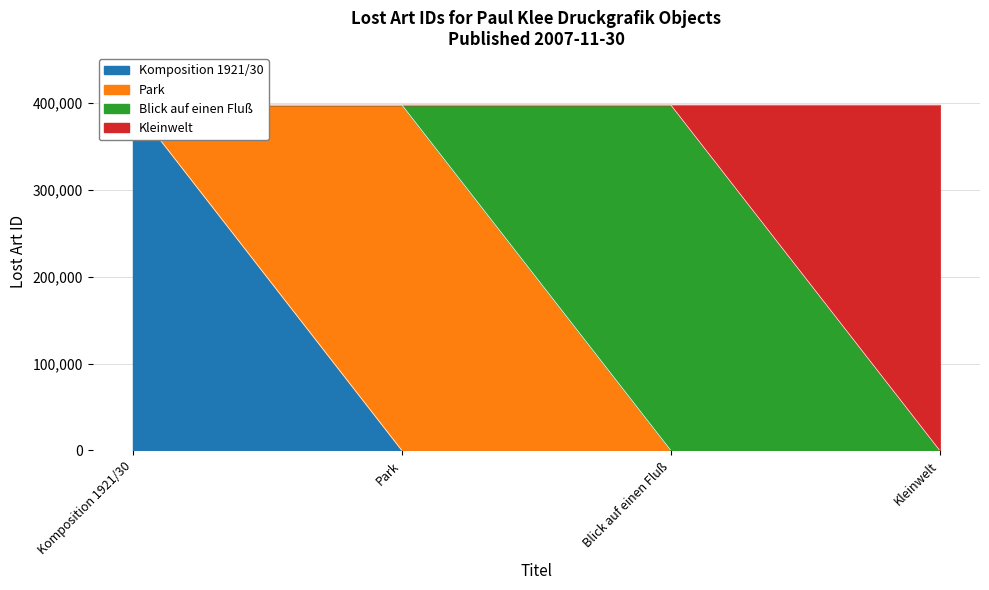

Does the chart have visible grid lines?

Yes